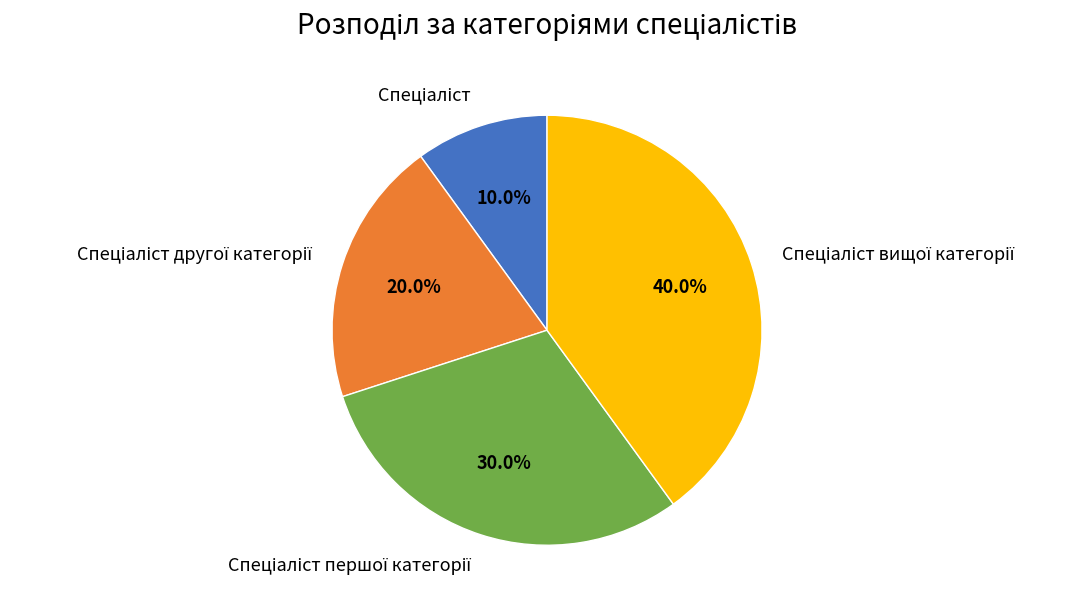

Is there any slice that represents more than half of the pie?

No